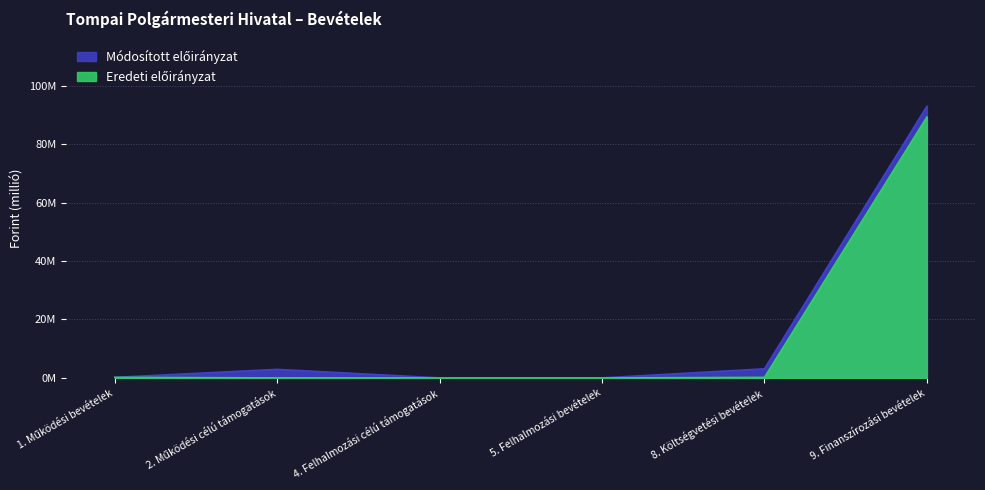

What is the sum of the Eredeti előirányzat values at 9. Finanszírozási bevételek and 1. Működési bevételek?

89.4